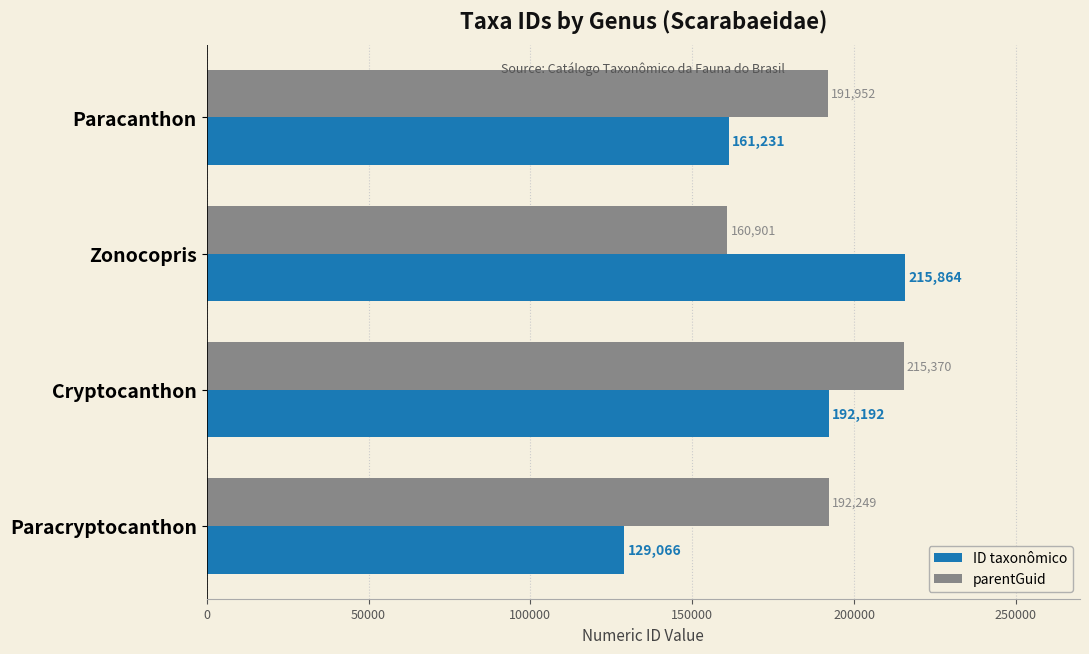

Rank the series by their average value, from lowest to highest.

ID taxonômico, parentGuid